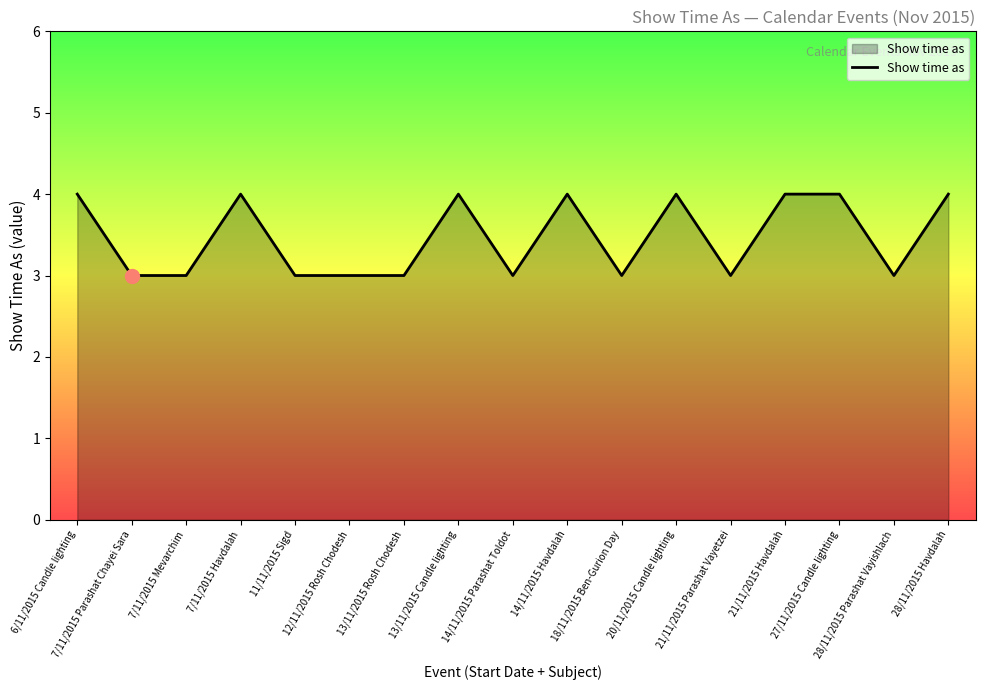

Between 28/11/2015 Parashat Vayishlach and 6/11/2015 Candle lighting, which is larger?

6/11/2015 Candle lighting